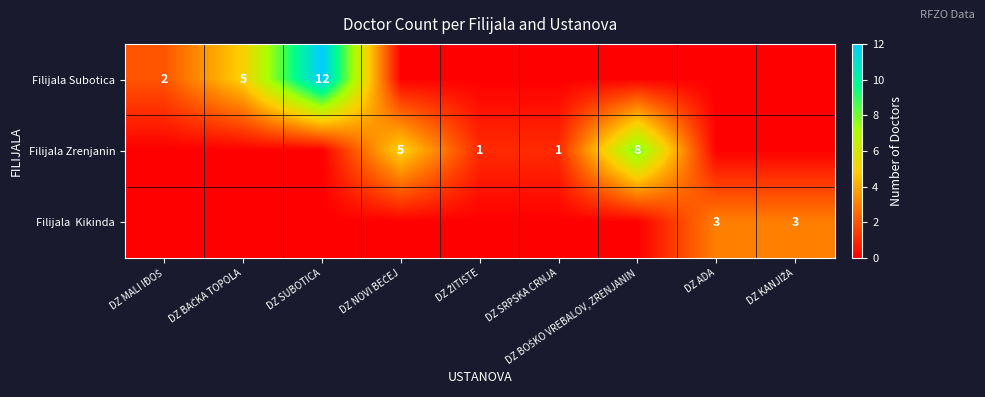

What is the difference between the maximum and minimum values in the Filijala Kikinda series?

3